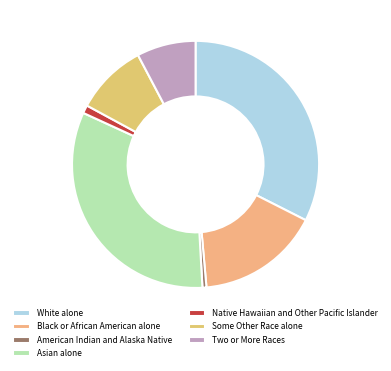

To the nearest percent, what is the difference between the largest and smallest slice percentages?

32%